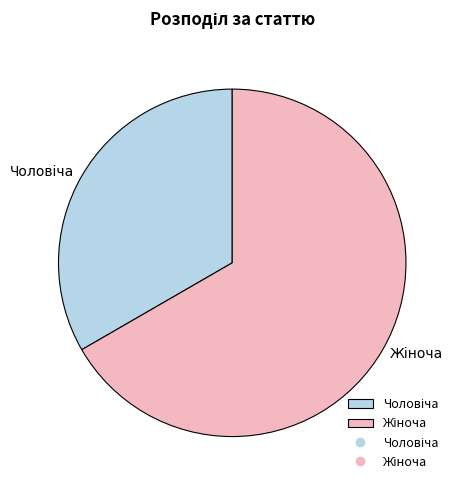

Is there any slice that represents more than half of the pie?

Yes